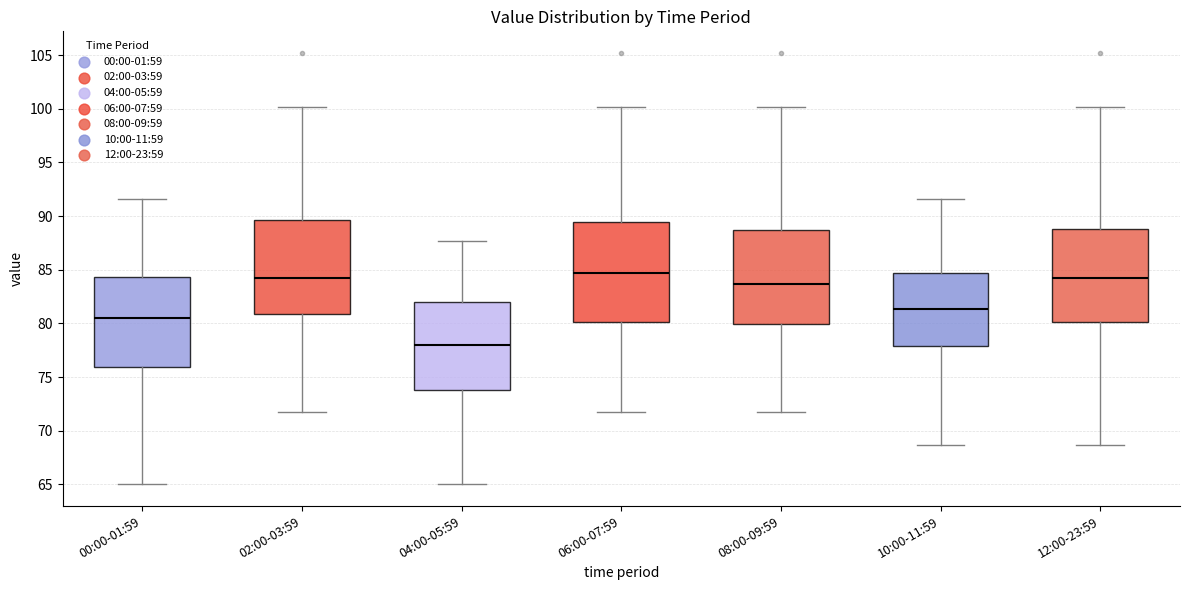

Which box is the tallest, from its lower edge to its upper edge?

06:00-07:59